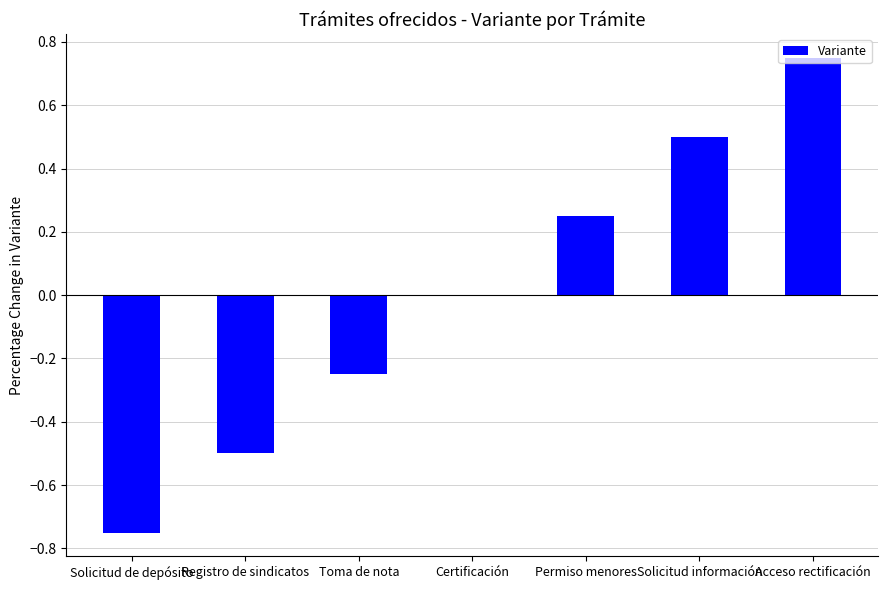

How many series are shown in this chart?

1